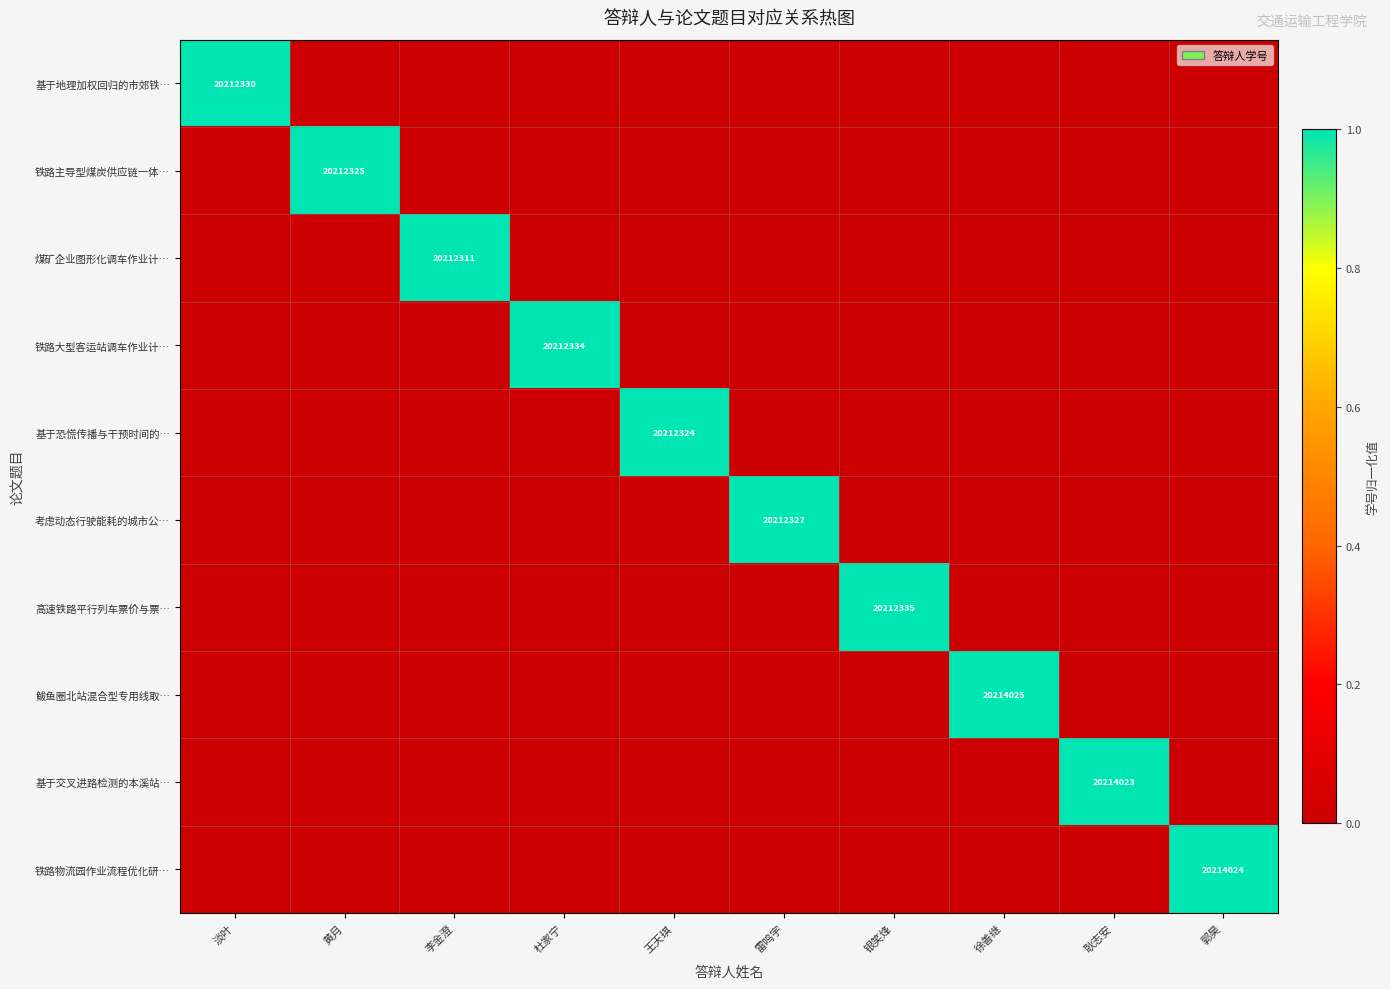

Rank the series by their maximum value, from lowest to highest.

煤矿企业图形化调车作业计…, 基于恐慌传播与干预时间的…, 铁路主导型煤炭供应链一体…, 考虑动态行驶能耗的城市公…, 基于地理加权回归的市郊铁…, 铁路大型客运站调车作业计…, 高速铁路平行列车票价与票…, 基于交叉进路检测的本溪站…, 铁路物流园作业流程优化研…, 鲅鱼圈北站混合型专用线取…